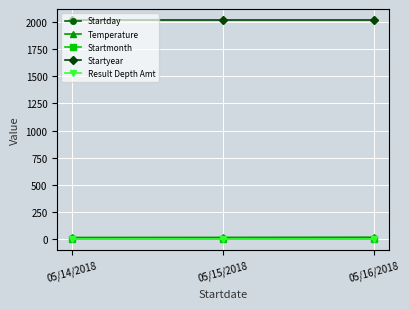

What is the sum of the Startday values at 05/16/2018 and 05/15/2018?

31